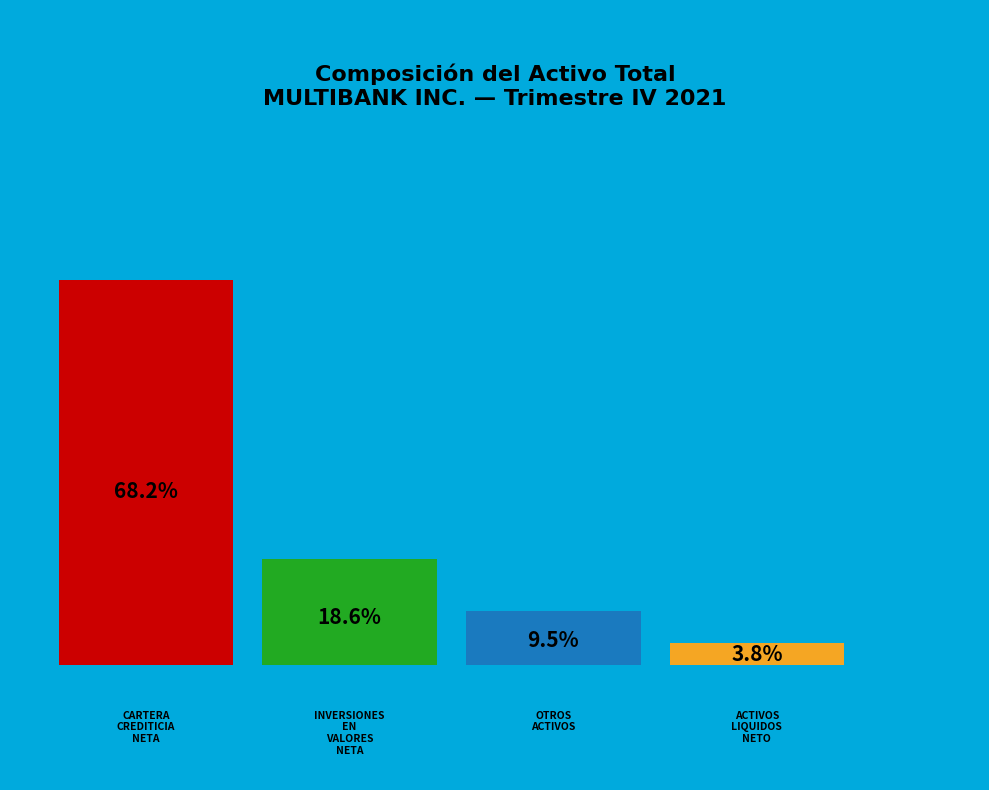

Count the number of slices in the pie.

4